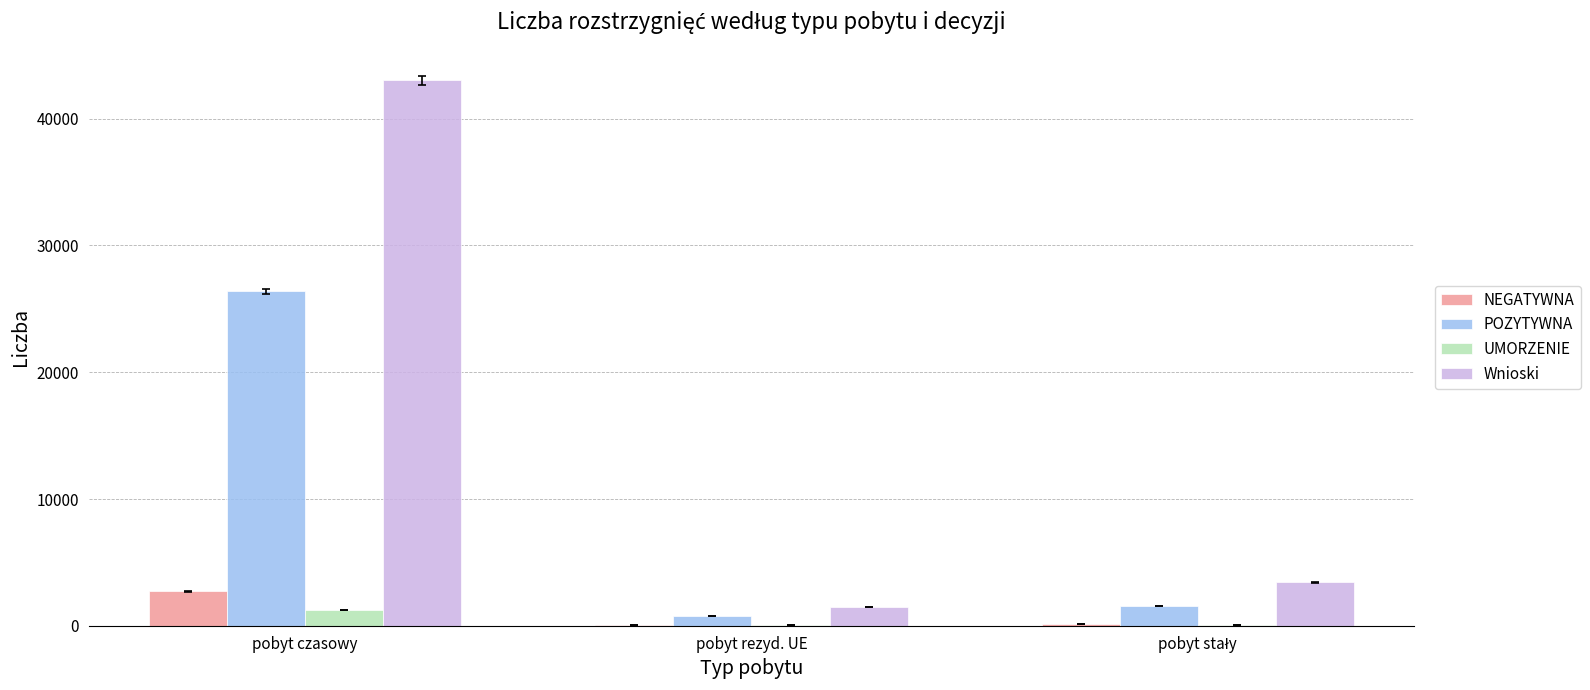

What is the total value across all series at pobyt czasowy?

73393